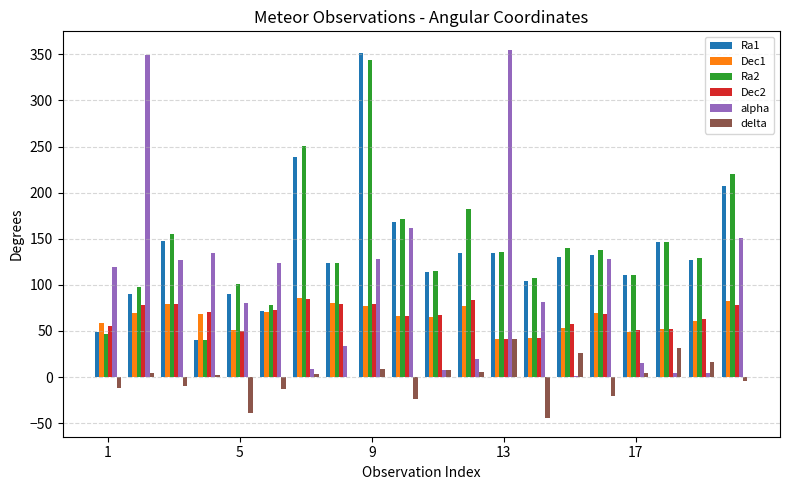

How many distinct data groups are displayed?

6